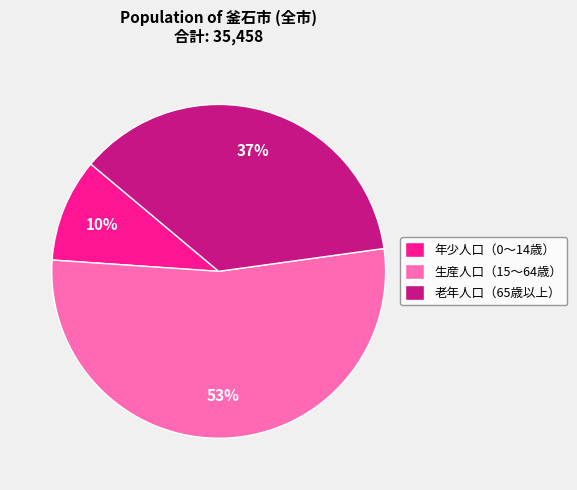

Does any single category account for the majority?

Yes